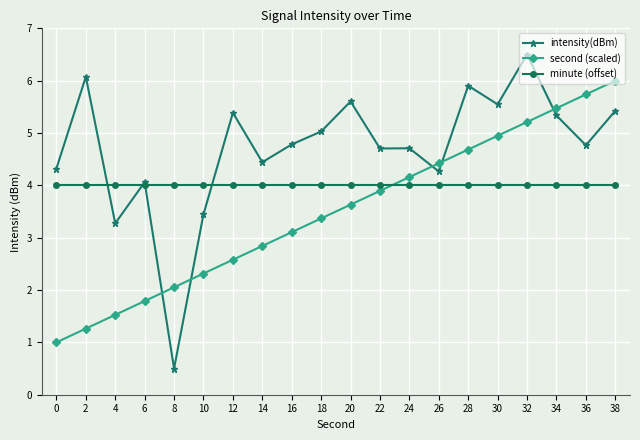

Rank the series by their maximum value, from lowest to highest.

minute (offset), second (scaled), intensity(dBm)